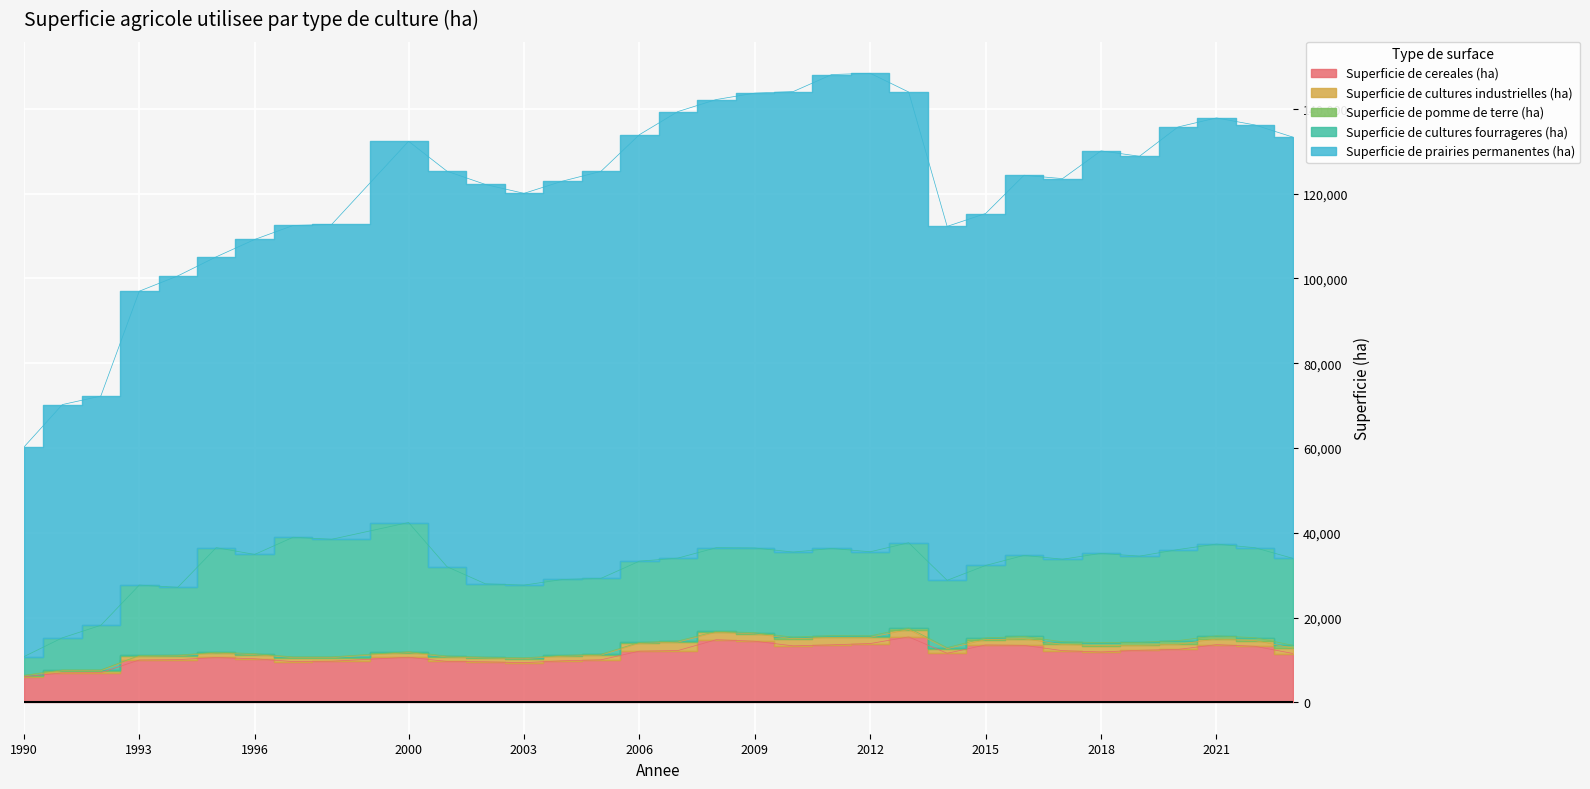

Rank the series by their maximum value, from highest to lowest.

Superficie de prairies permanentes (ha), Superficie de cultures fourrageres (ha), Superficie de cereales (ha), Superficie de cultures industrielles (ha), Superficie de pomme de terre (ha)